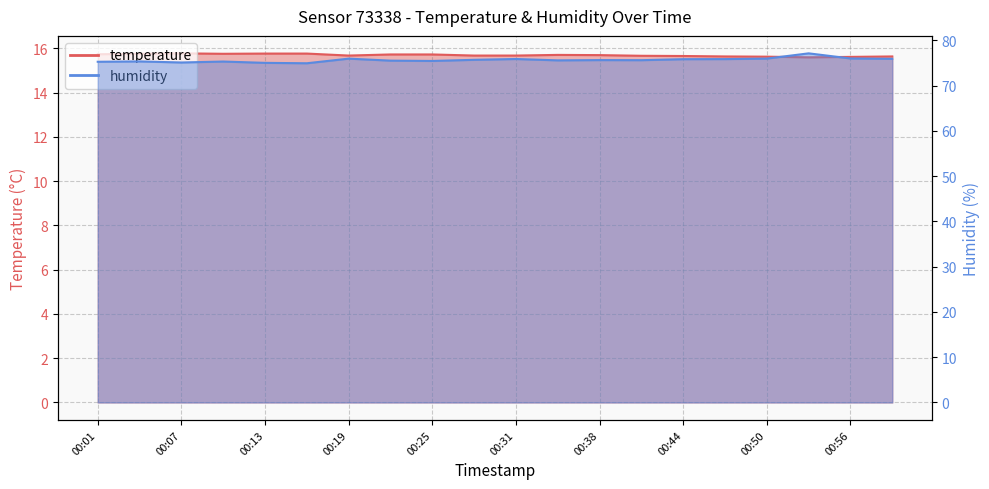

Between 00:04 and 00:38, which is larger?

00:04